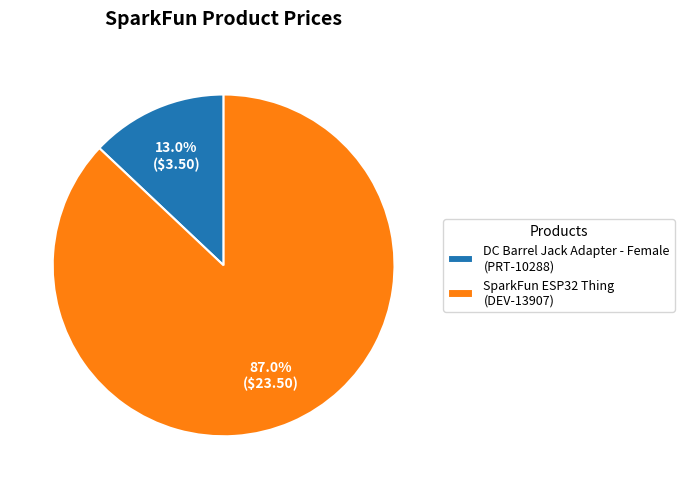

What is the smallest slice in the pie chart?

DC Barrel Jack Adapter - Female (PRT-10288)